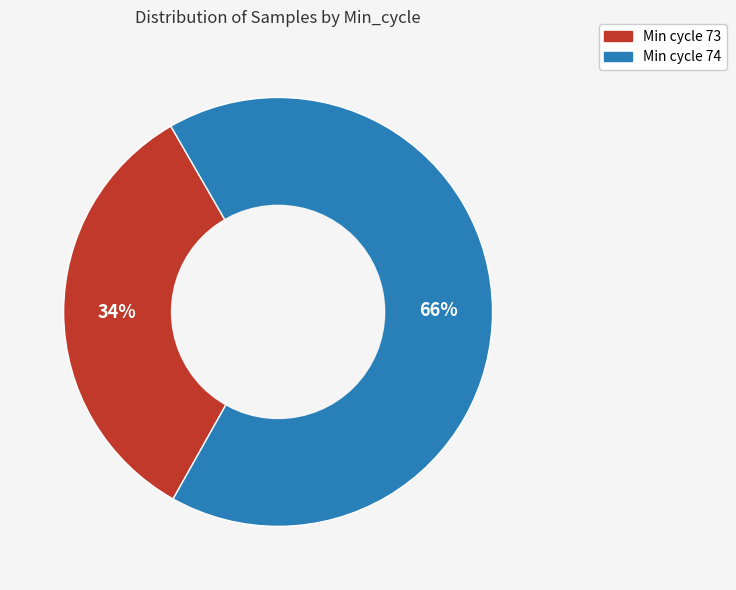

To the nearest percent, what is the average slice percentage?

50%